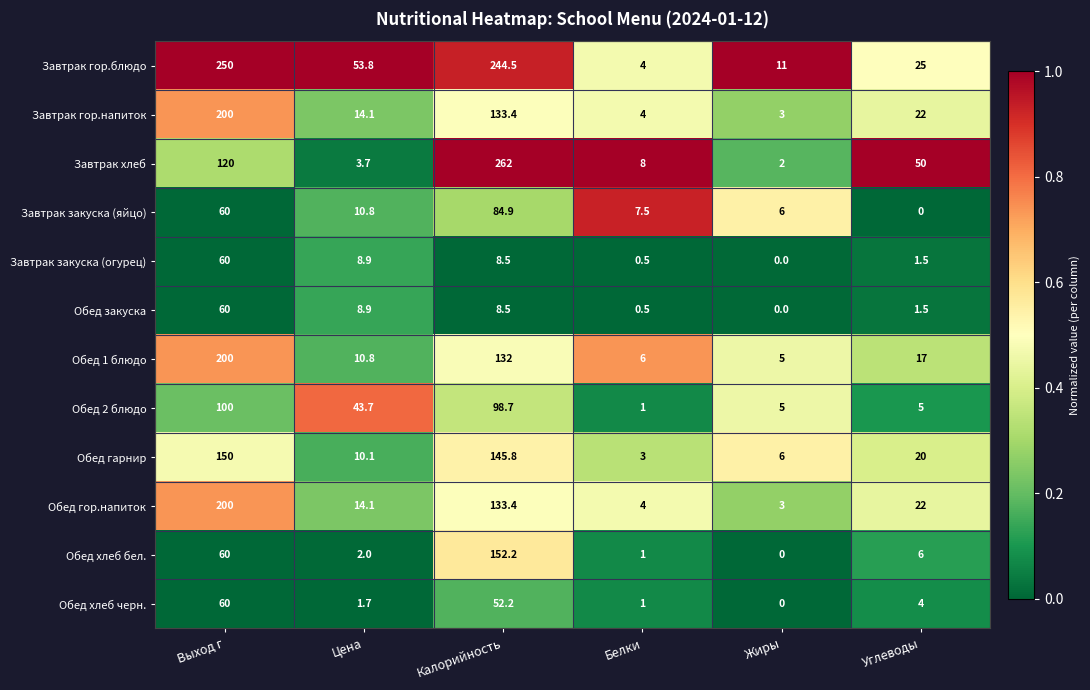

At which category is the sum across all series the highest?

Выход г